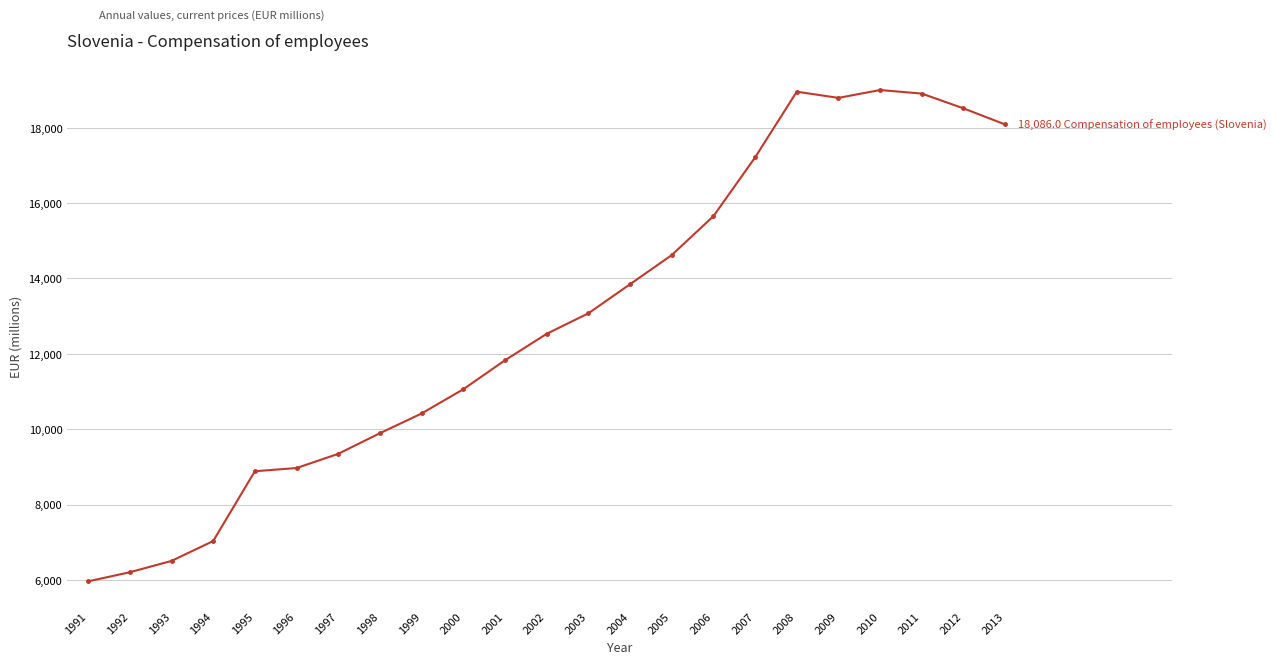

Is it true that the value at 2000 is 11060.9?

True